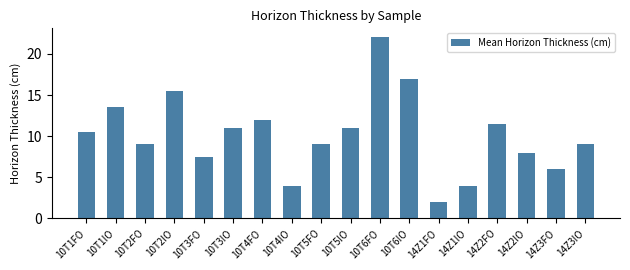

How many distinct data groups are displayed?

1